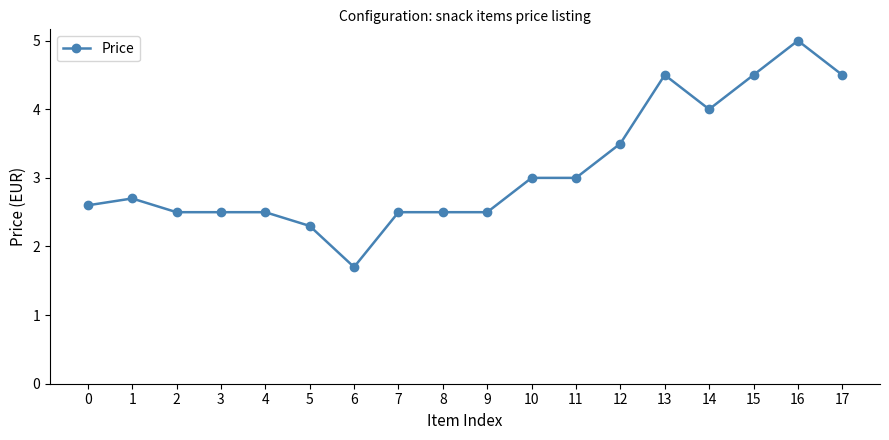

What is the value of the 16th point from the left?

4.5